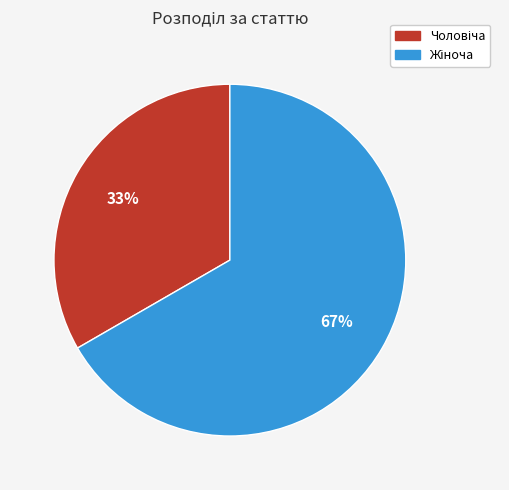

Does any single category account for the majority?

Yes